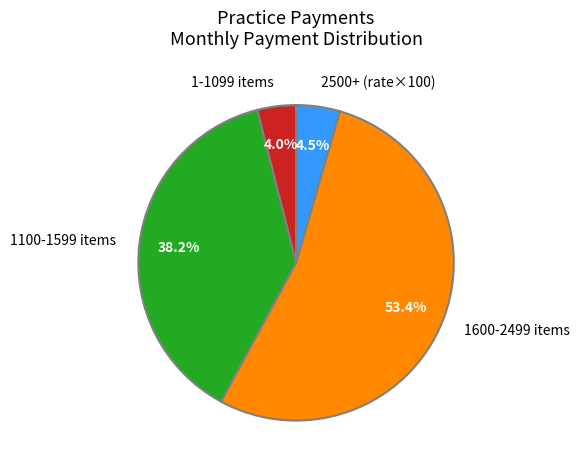

What is the majority slice?

1600-2499 items